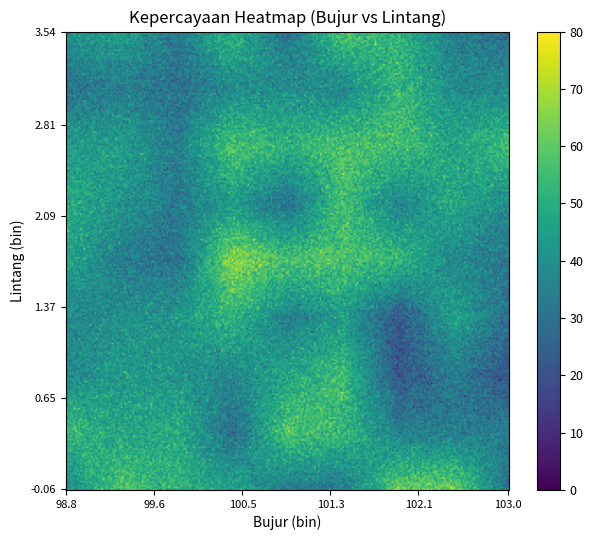

What is the difference between the maximum and minimum values in the lintang series?

3.6